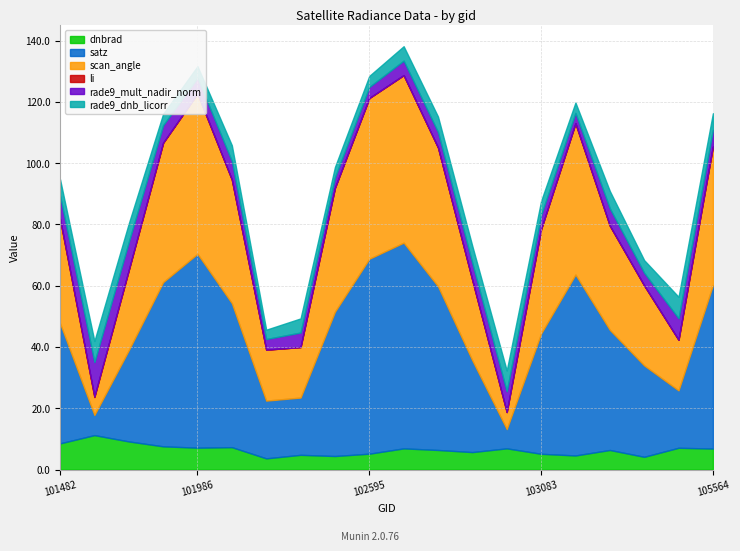

True or false: li and scan_angle intersect in this chart.

False